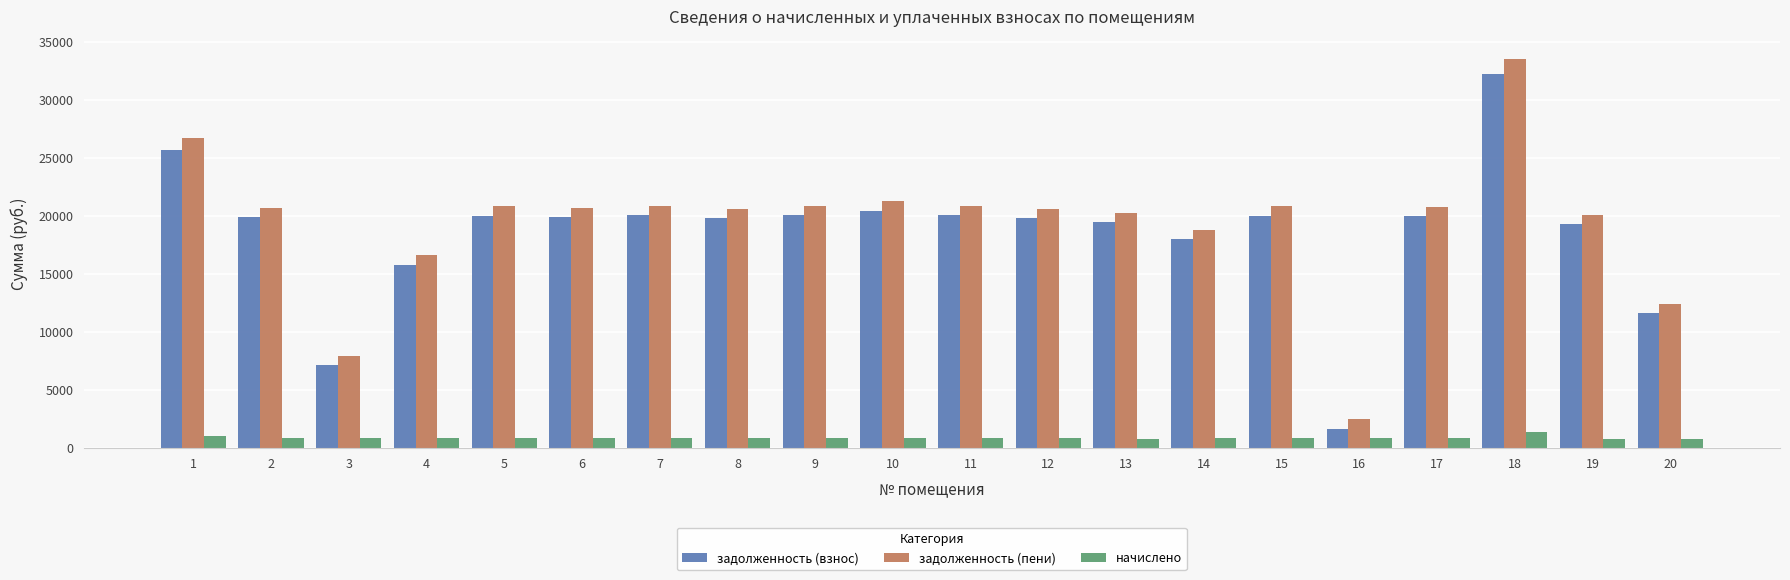

What is the value of the задолженность (взнос) bar at the 17th from the left?

19965.4